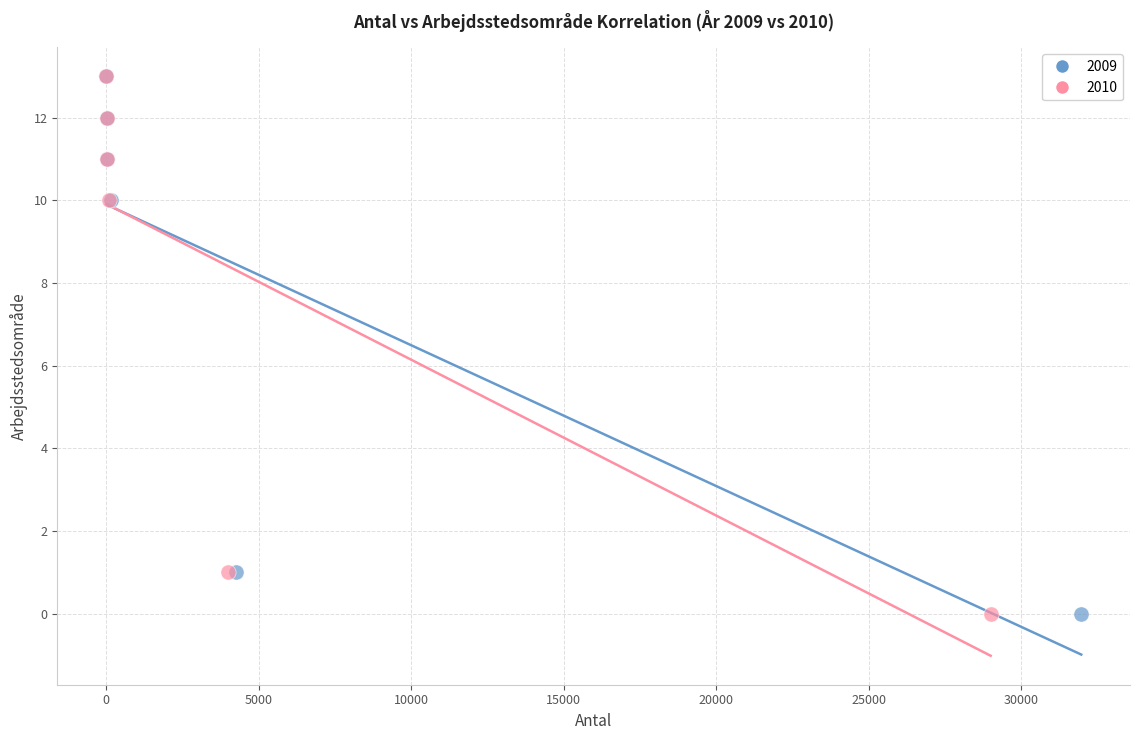

What are all the series names shown in the legend?

2009, 2010